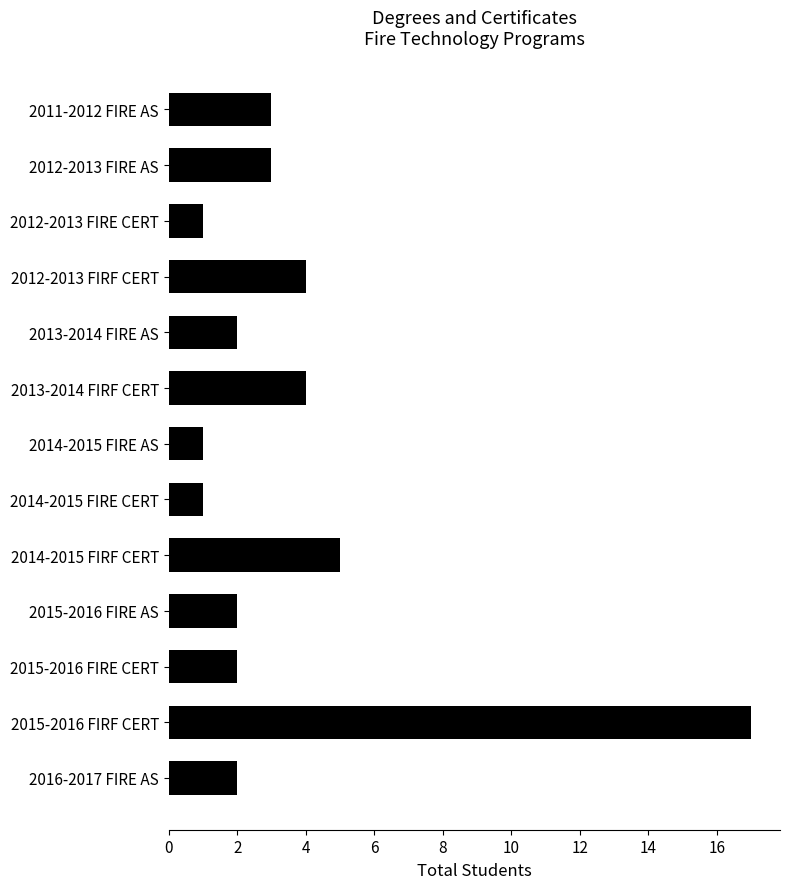

How many bars are there in total?

13